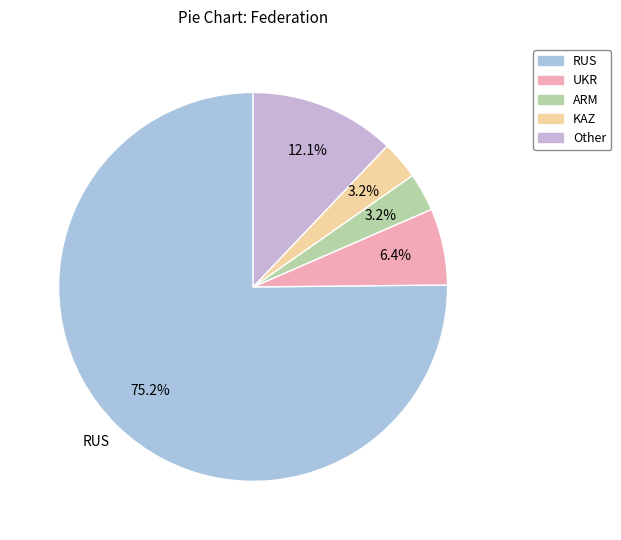

To the nearest percent, what is the combined percentage of UKR and ARM?

10%